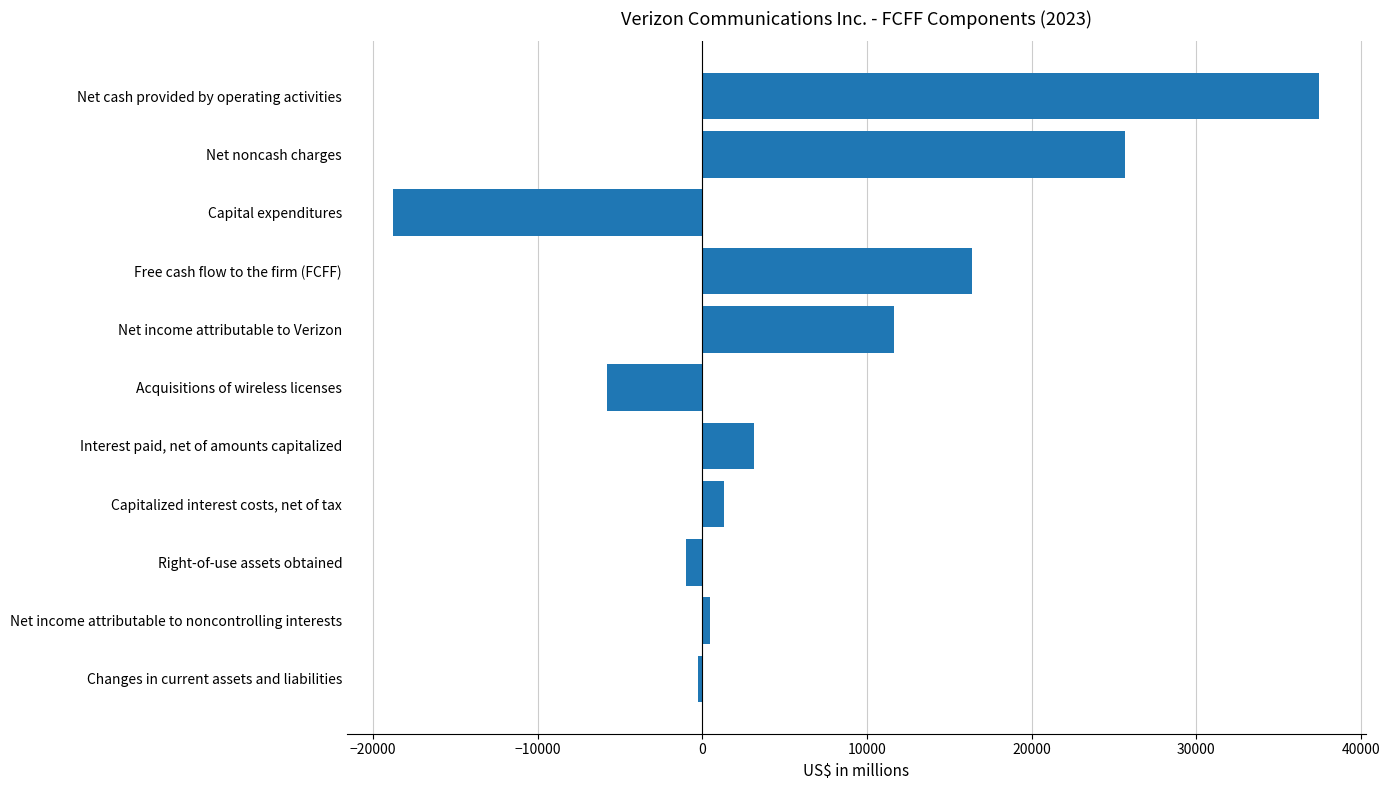

What is the sum of all values?

70194